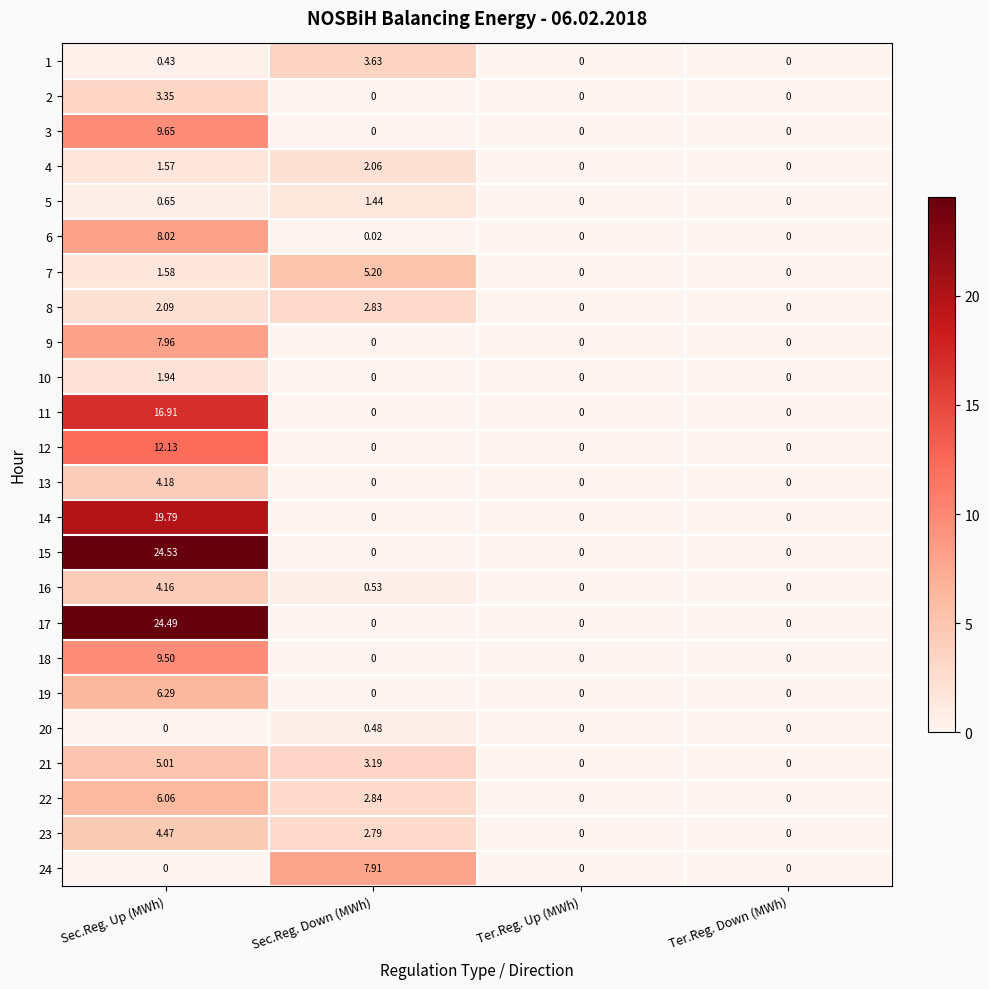

At which category does the chart reach its peak across all series?

Sec.Reg. Up (MWh)